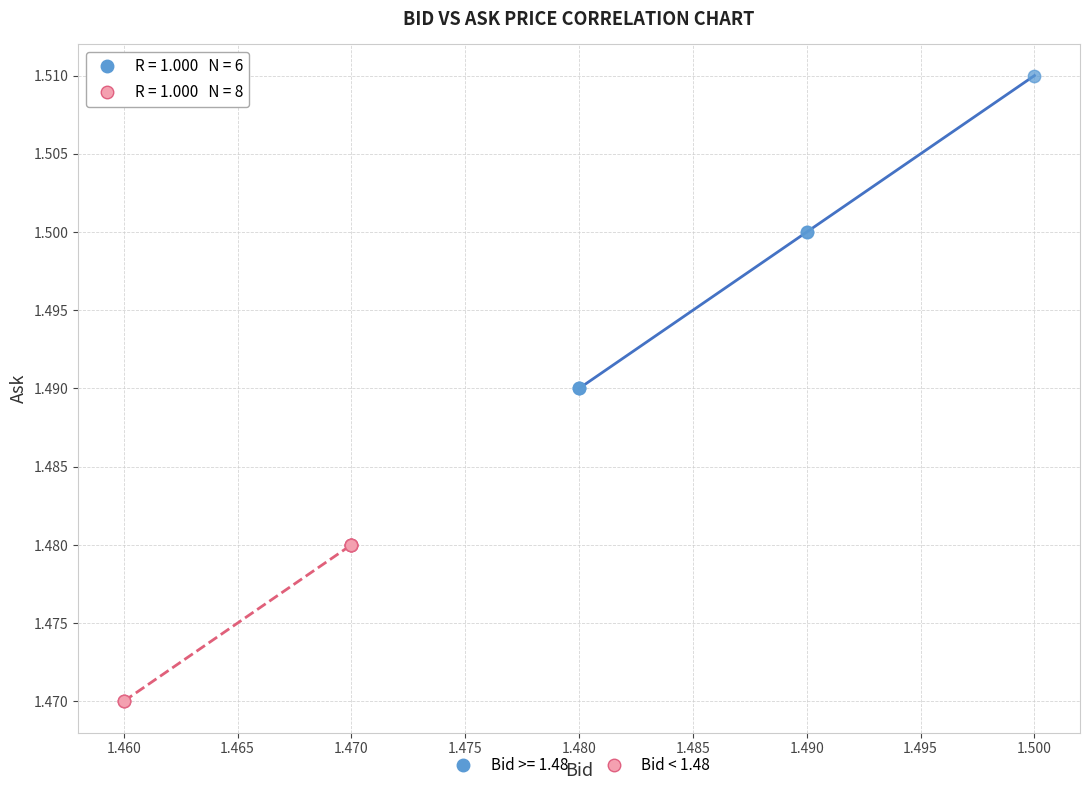

Which series reaches the maximum Y coordinate?

Bid >= 1.48